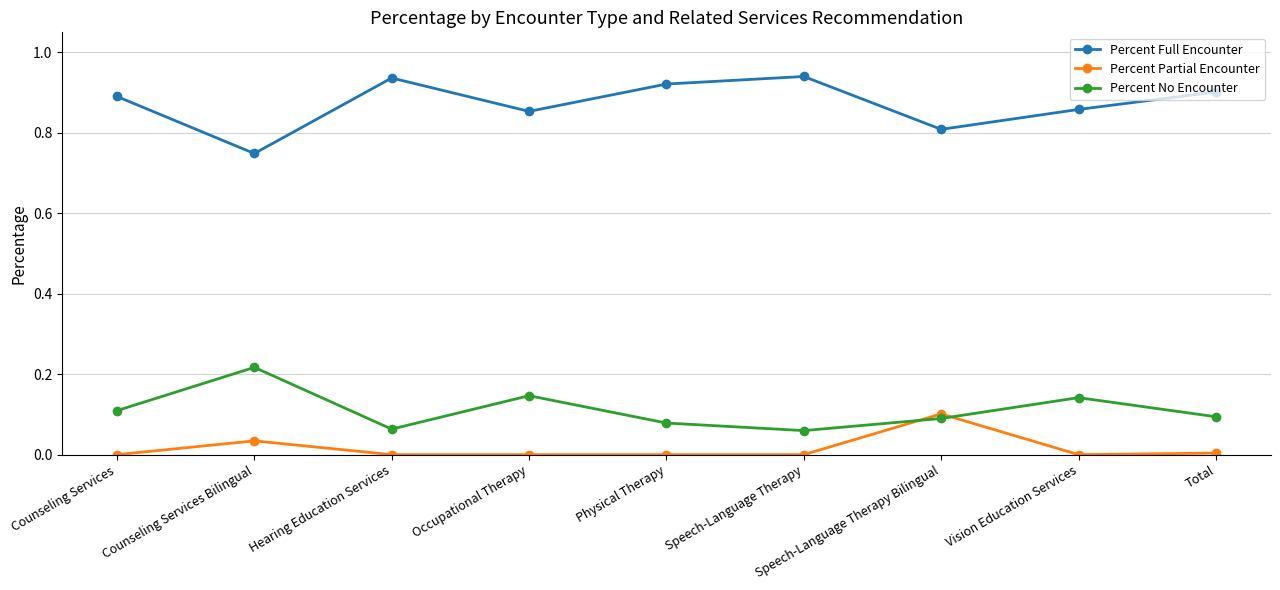

Where is the first local maximum for Percent No Encounter?

Counseling Services Bilingual